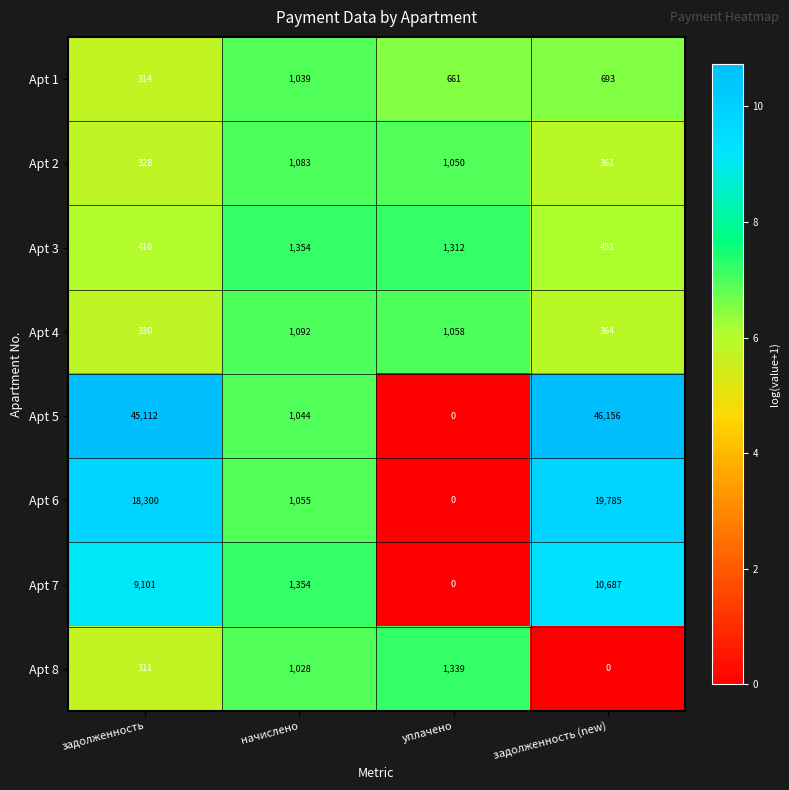

What is the total value across all series at задолженность (new)?

78497